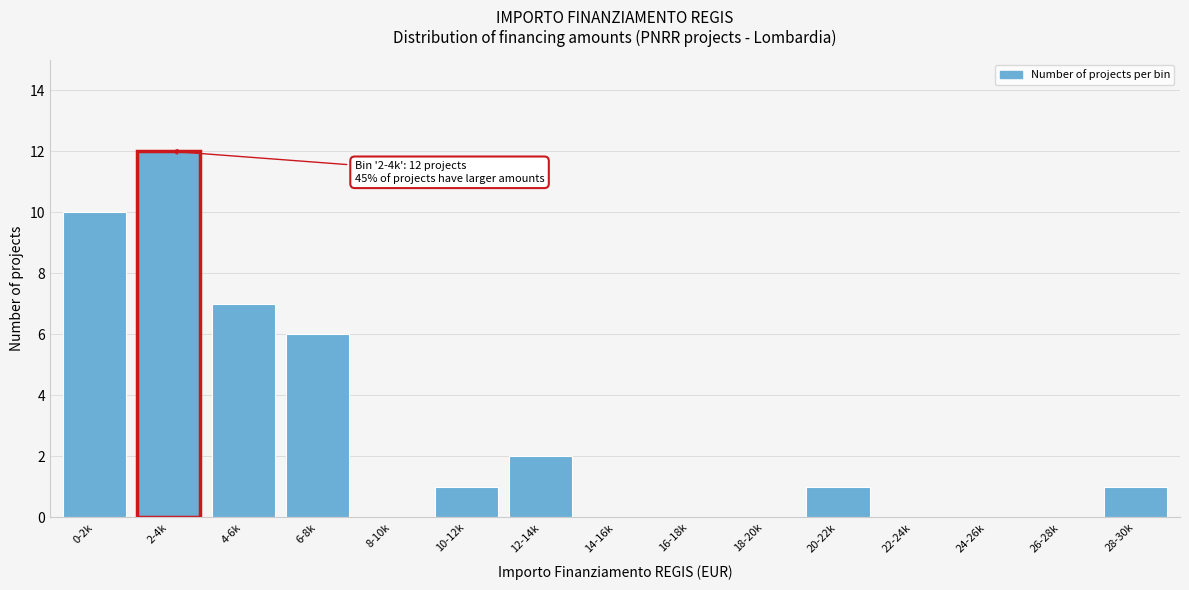

Reading left to right, extract all data points from this chart.

0-2k=10	2-4k=12	4-6k=7	6-8k=6	8-10k=0	10-12k=1	12-14k=2	14-16k=0	16-18k=0	18-20k=0	20-22k=1	22-24k=0	24-26k=0	26-28k=0	28-30k=1